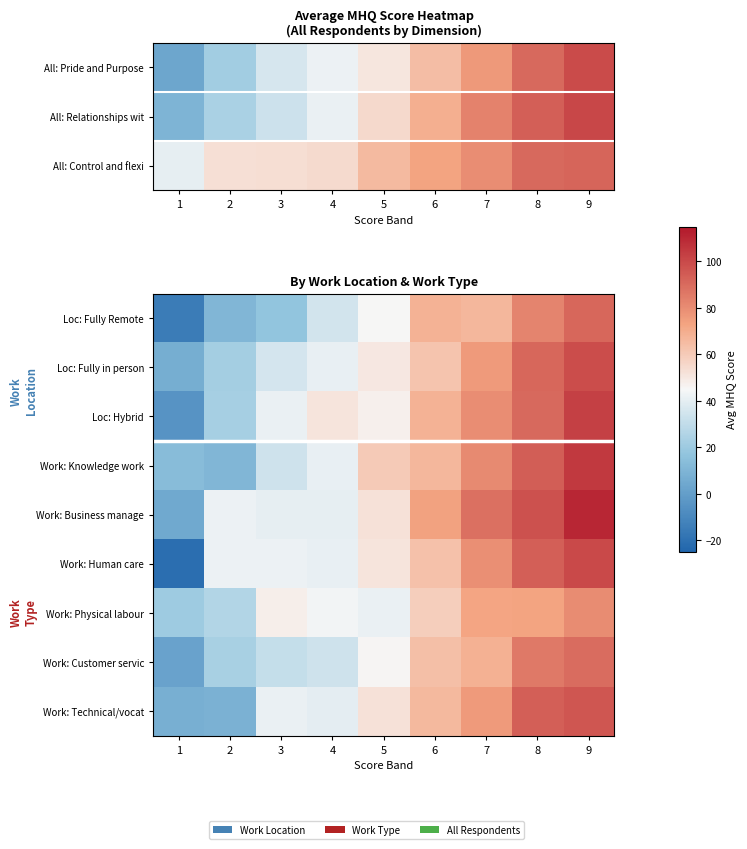

At which label does Work: Technical/vocat reach its minimum?

1